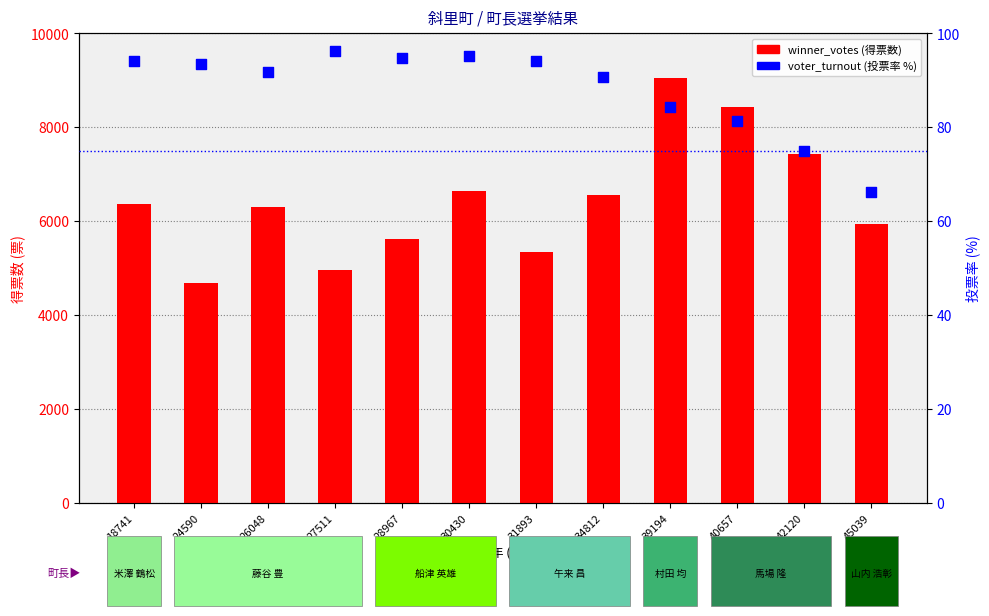

What are all the series names shown in the legend?

winner_votes, voter_turnout